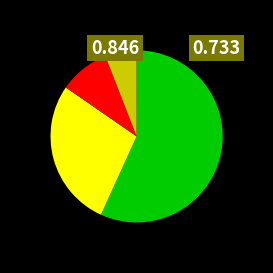

Is there any slice that represents more than half of the pie?

Yes